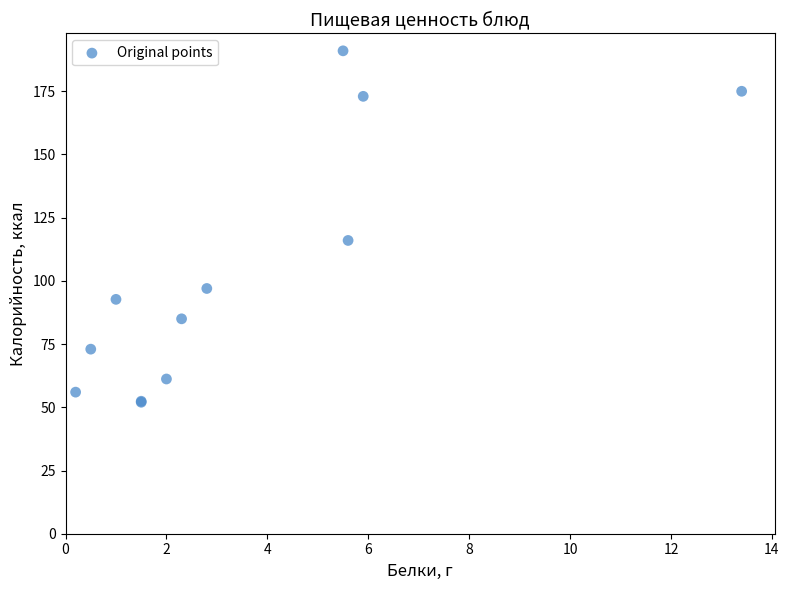

What Y value in the scatter plot is closest to 121?

116.0